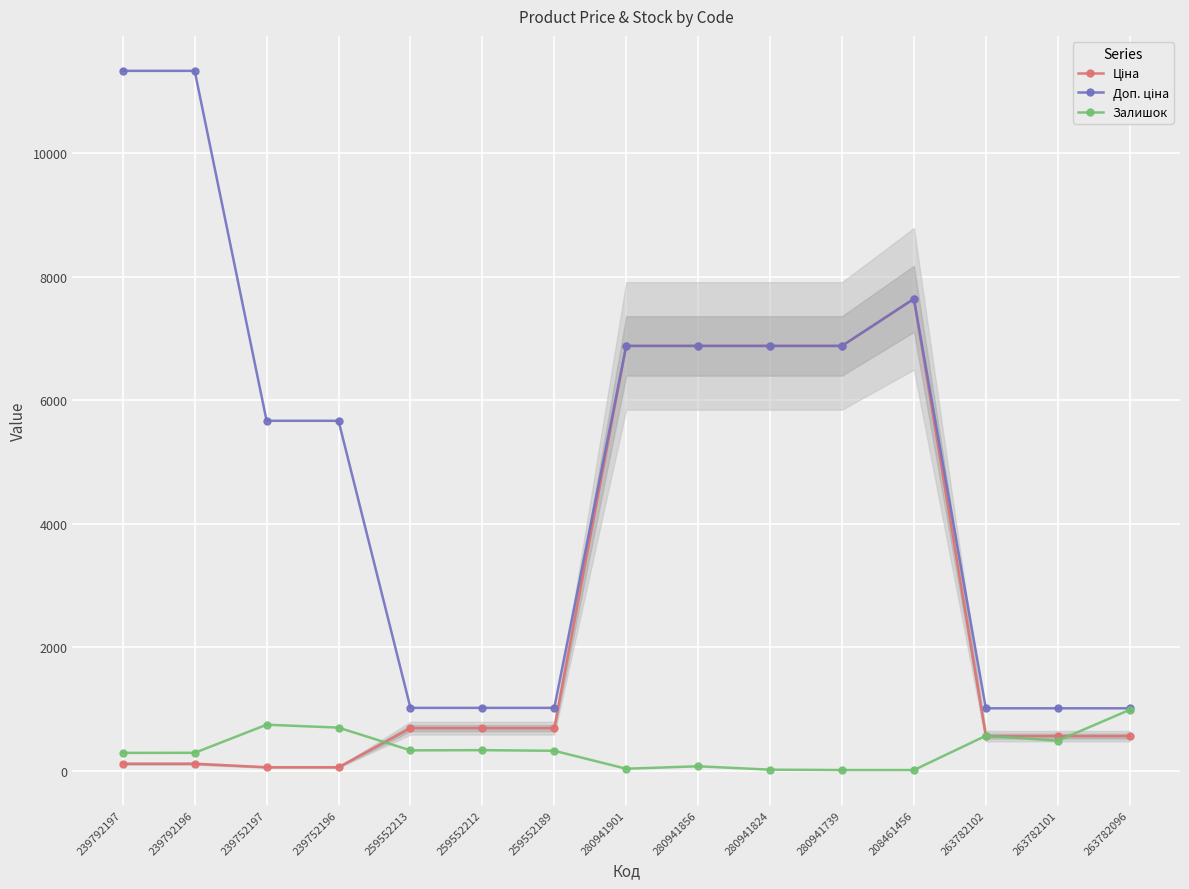

What is the difference between the second highest and second lowest values in the Залишок series?

734.0